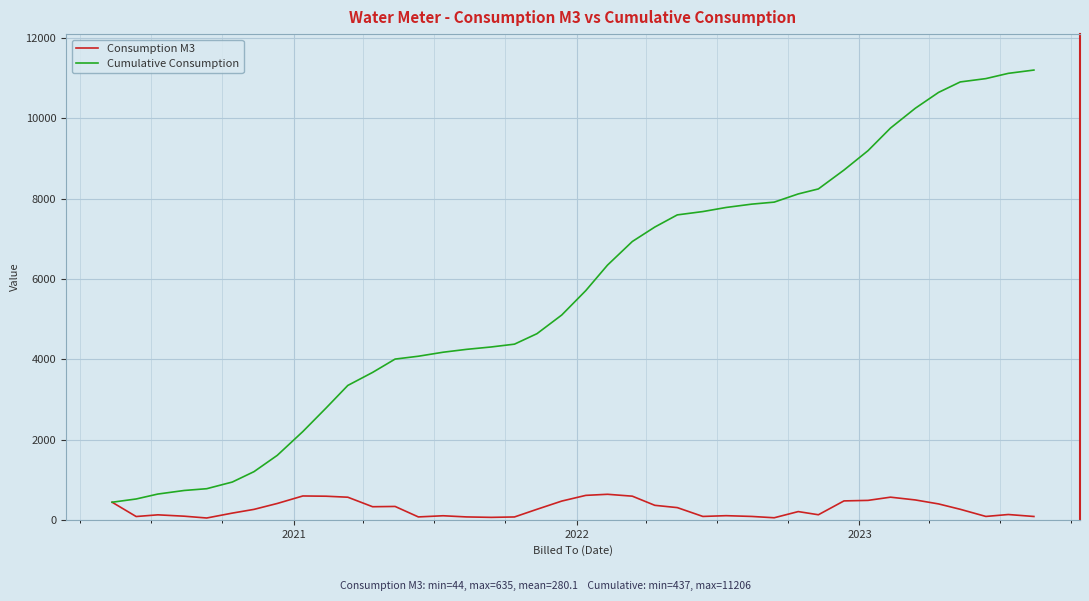

At how many categories does at least one series exceed 8414?

9